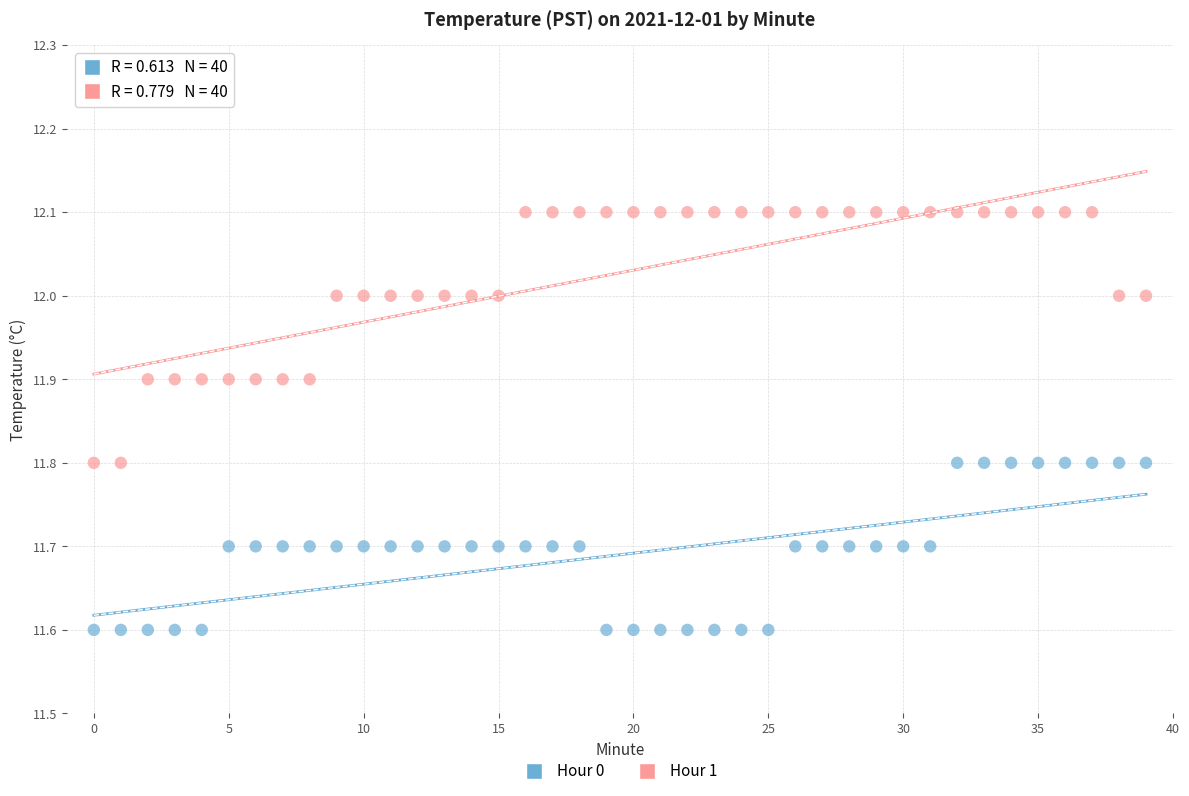

Across all data points, what is the range of Y values (max minus min)?

0.5